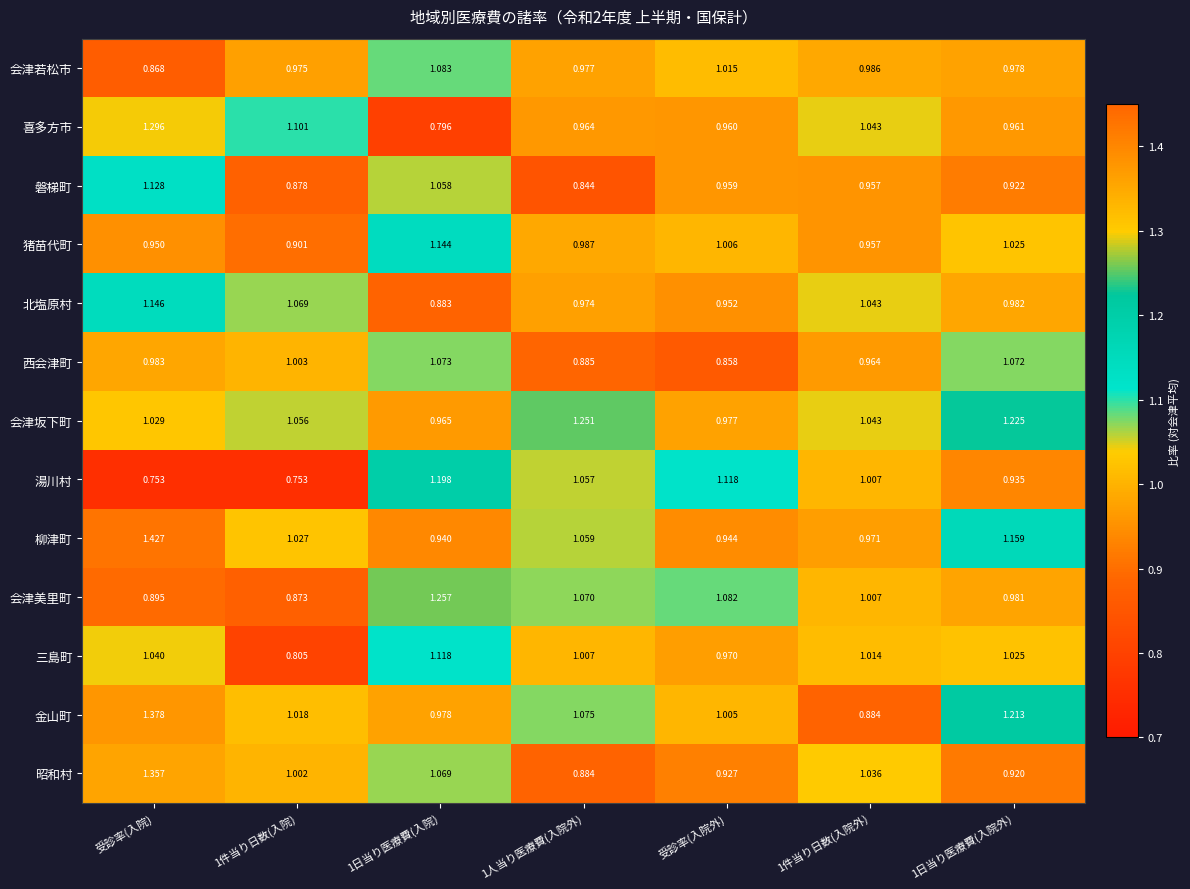

Which series changed the most between 1人当り医療費(入院外) and 1日当り医療費(入院外)?

西会津町